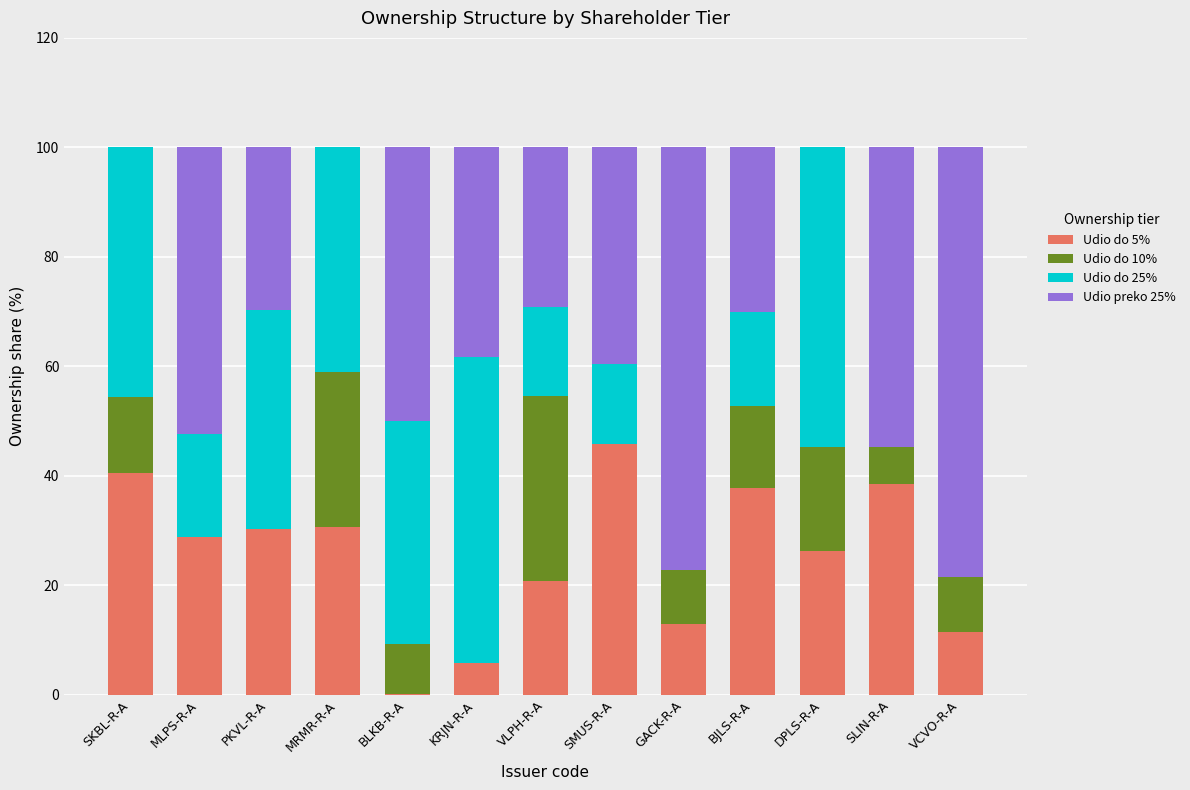

The Udio do 5% series shows 20.2 at GACK-R-A. True or false?

False